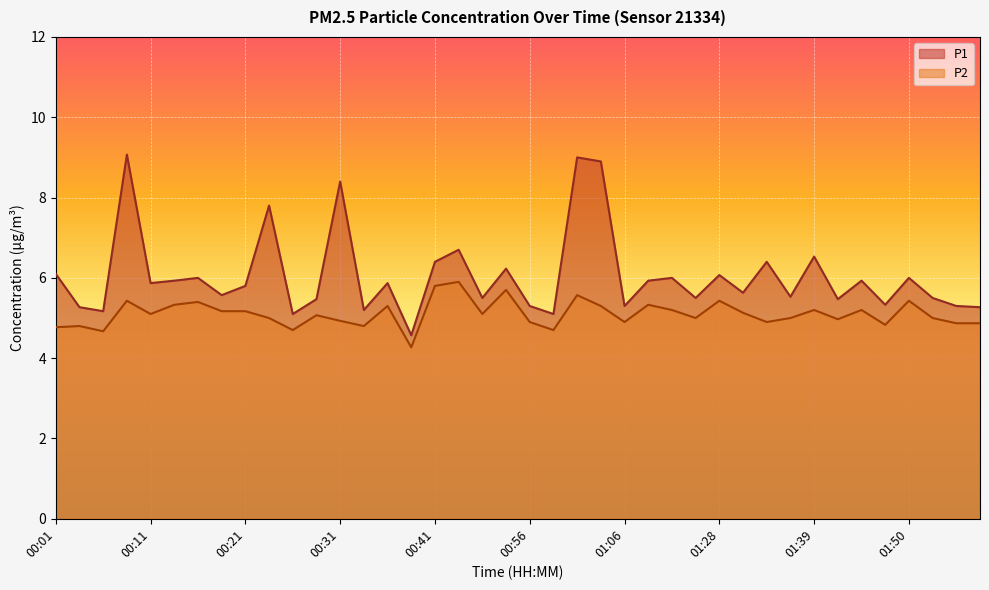

What is the label of the 29th point from the left?

01:28